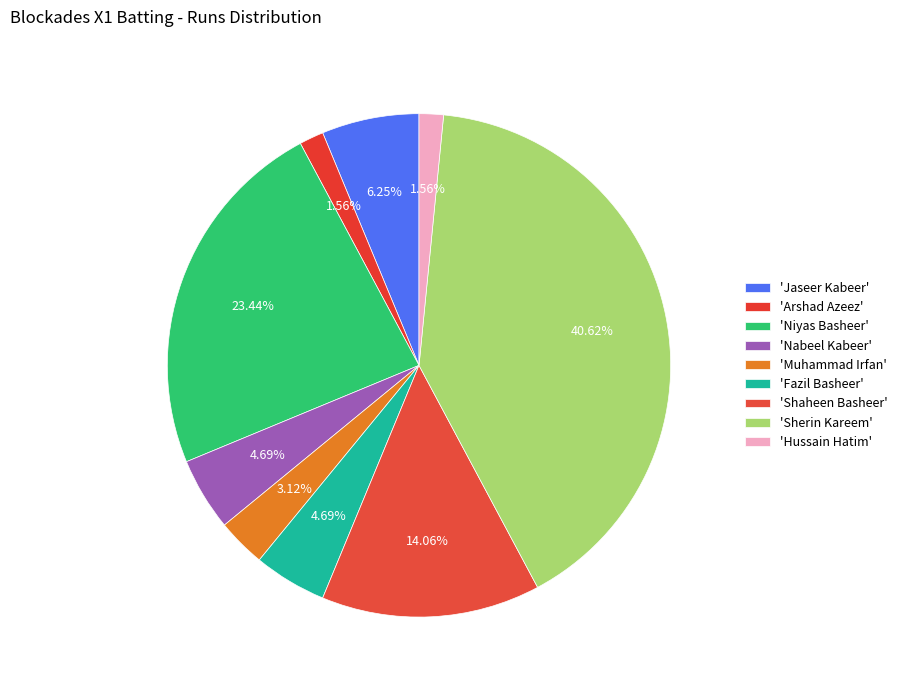

Count the number of slices in the pie.

9